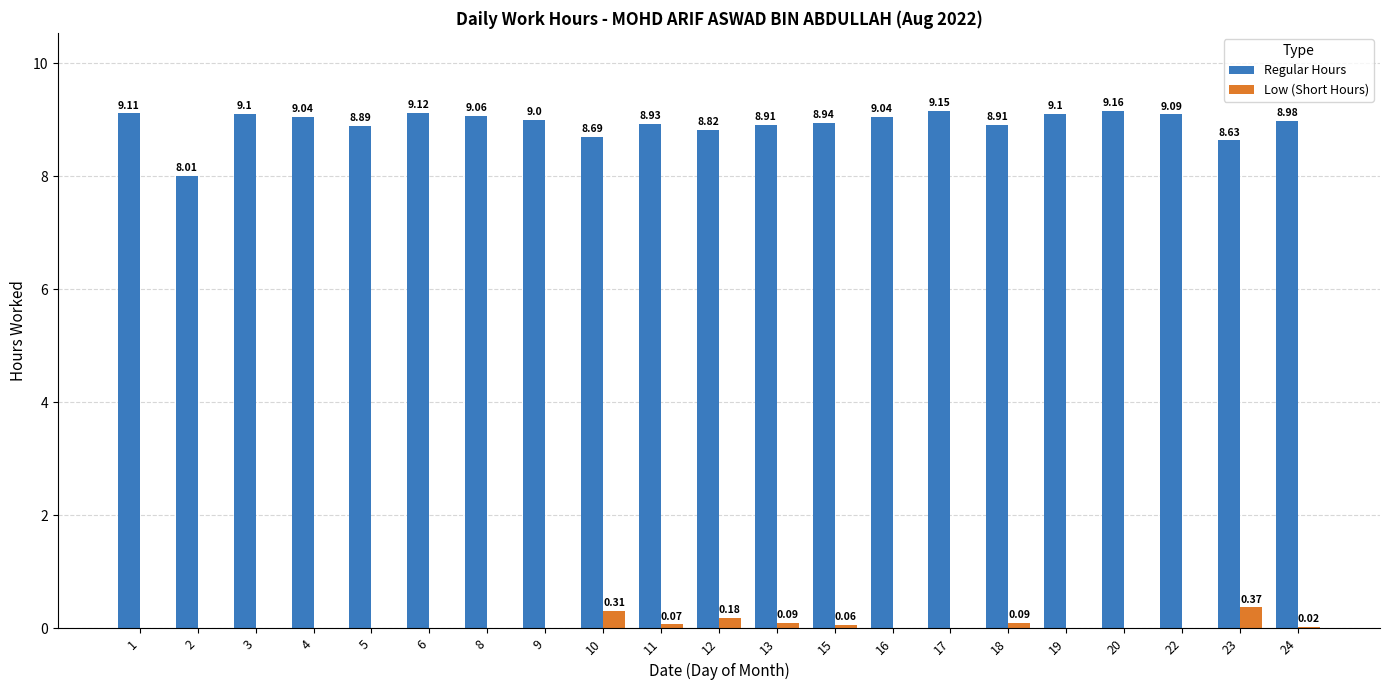

Which series has the largest total across all categories?

Regular Hours